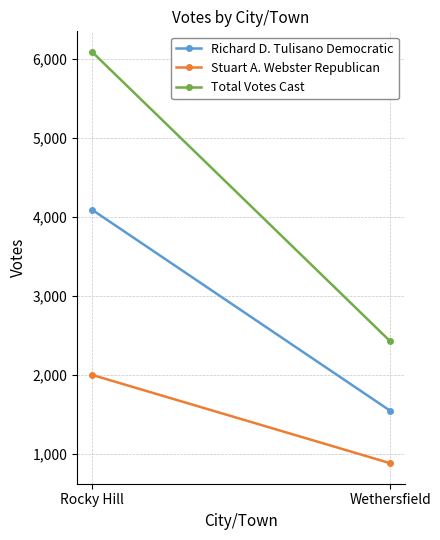

The value of Richard D. Tulisano Democratic at Wethersfield is 532. True or false?

False